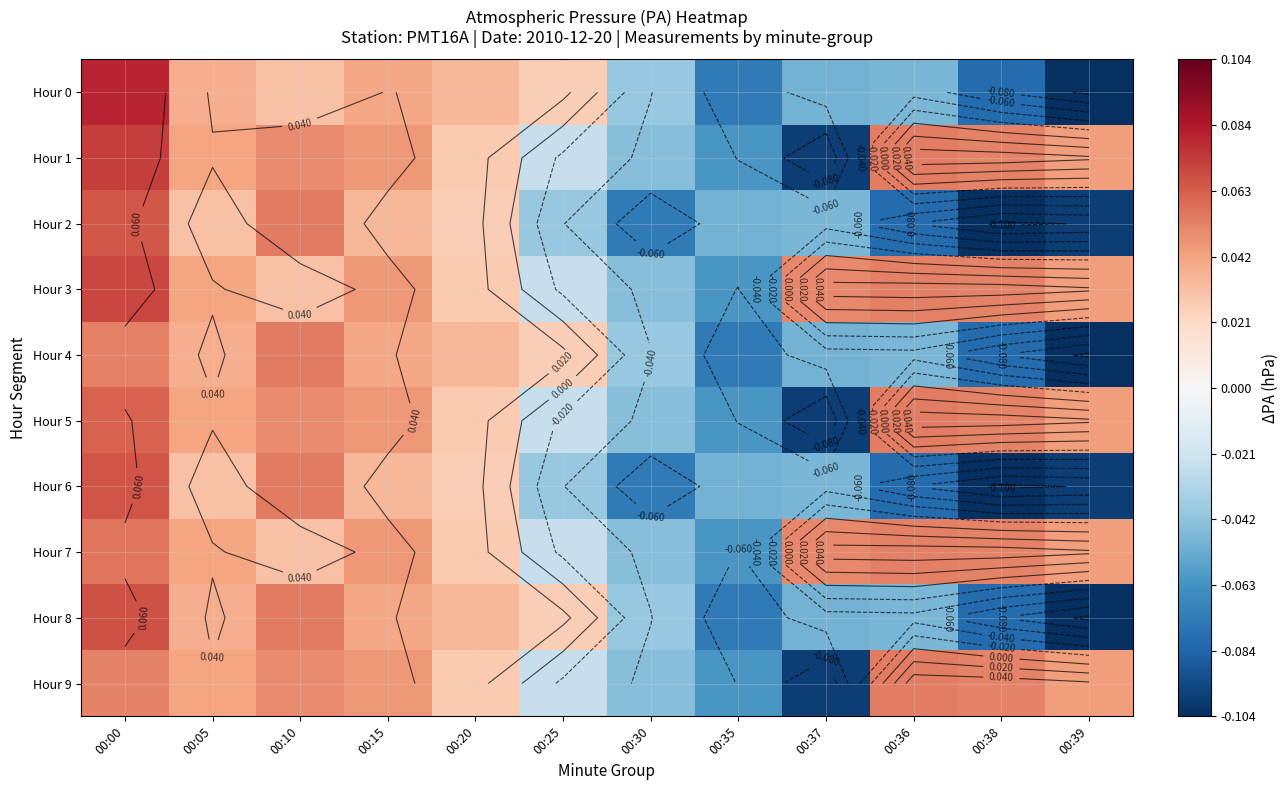

At which label does Hour 1 first exceed 0?

00:00